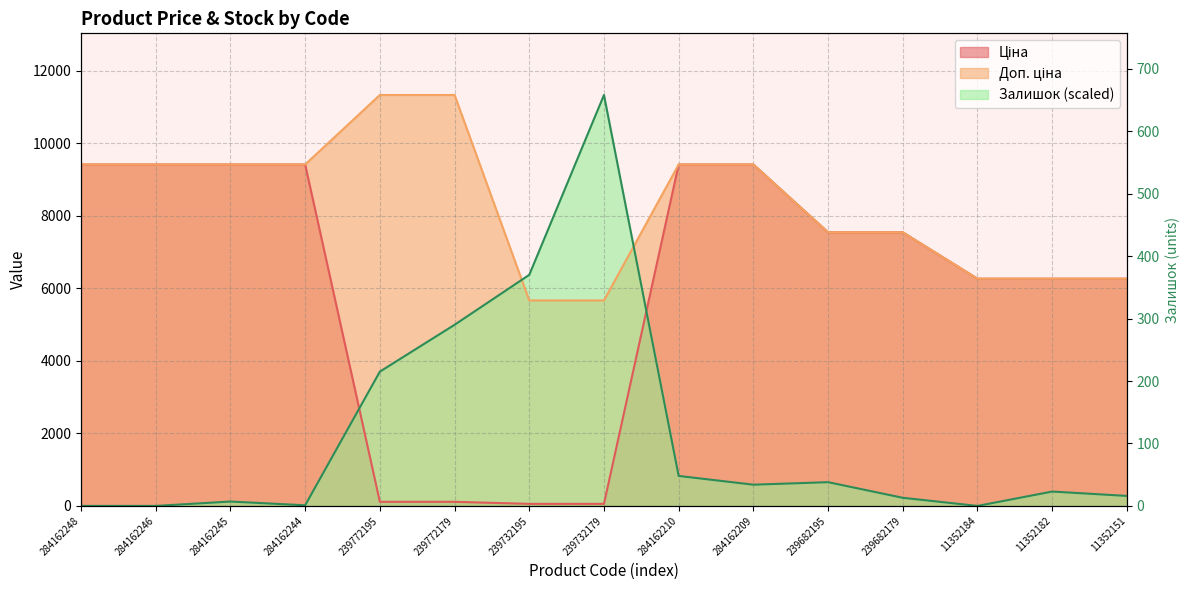

At which label does Залишок first exceed 396?

239772195